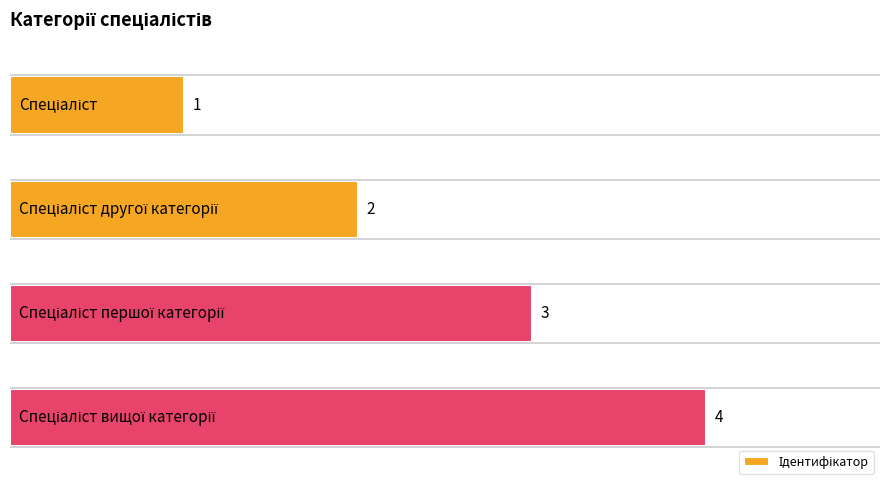

What is the greatest value displayed?

4